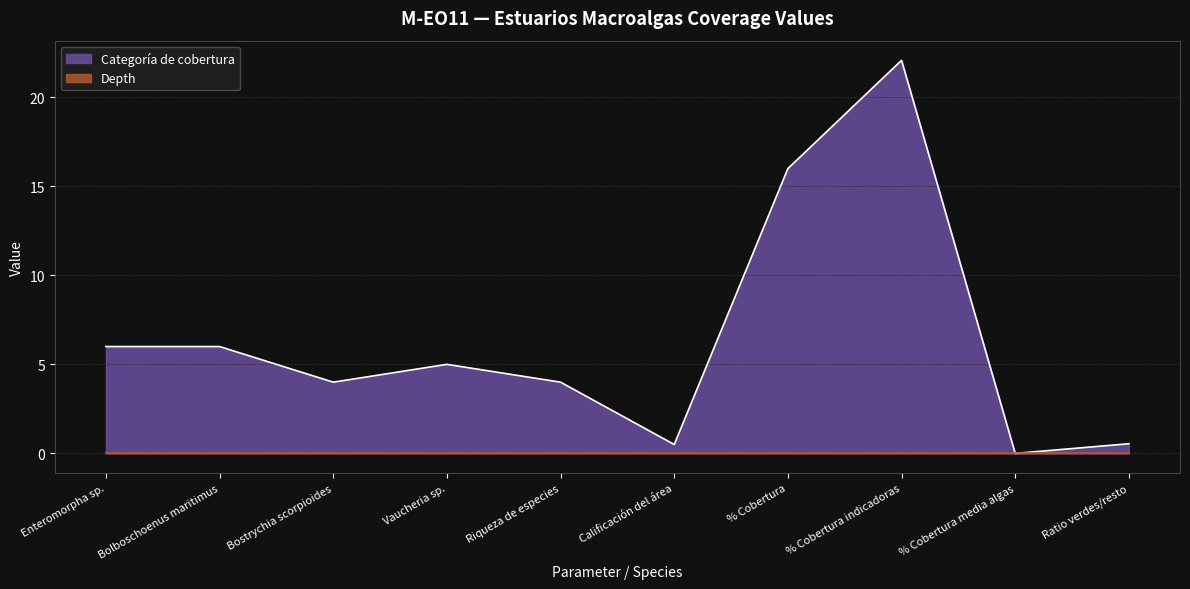

Reading right to left, transcribe all the data shown in this chart.

Ratio verdes/resto=0.5	% Cobertura media algas=0.0	% Cobertura indicadoras=22.1	% Cobertura=16.0	Calificación del área=0.5	Riqueza de especies=4.0	Vaucheria sp.=5.0	Bostrychia scorpioides=4.0	Bolboschoenus maritimus=6.0	Enteromorpha sp.=6.0